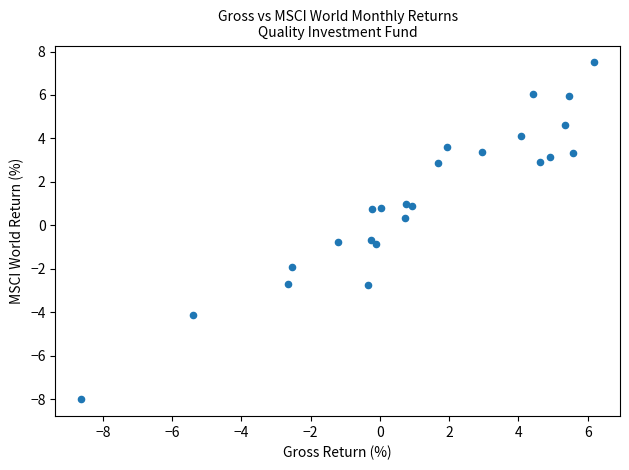

What is the range of Y values (max minus min)?

15.5